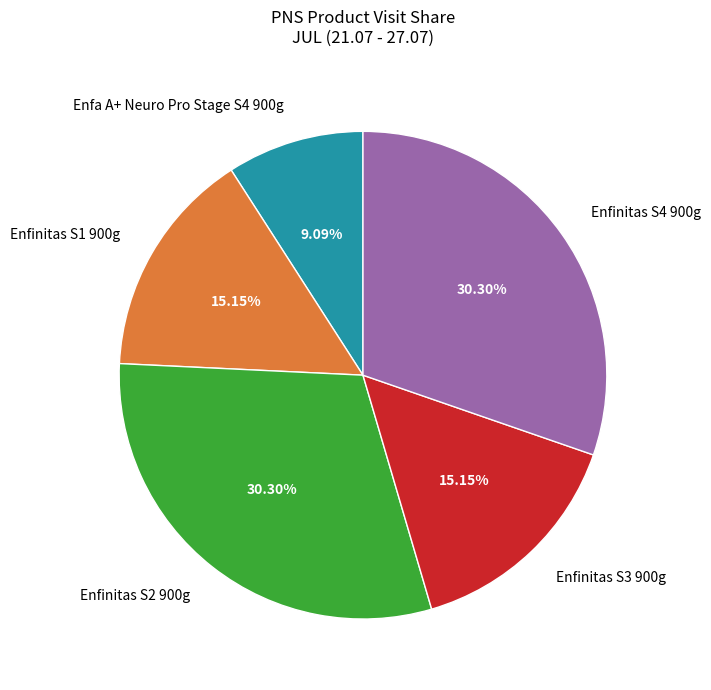

Is it true that Enfa A+ Neuro Pro Stage S4 900g is 1% of the pie?

False